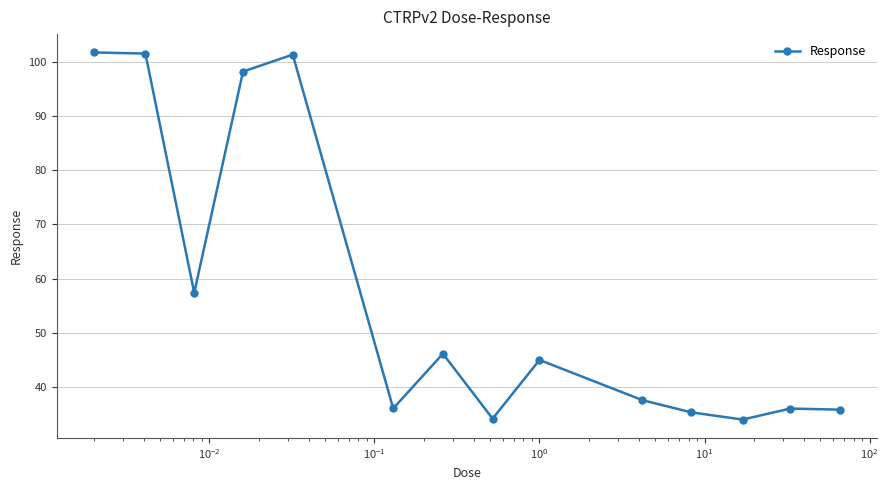

What is the greatest value displayed?

101.7